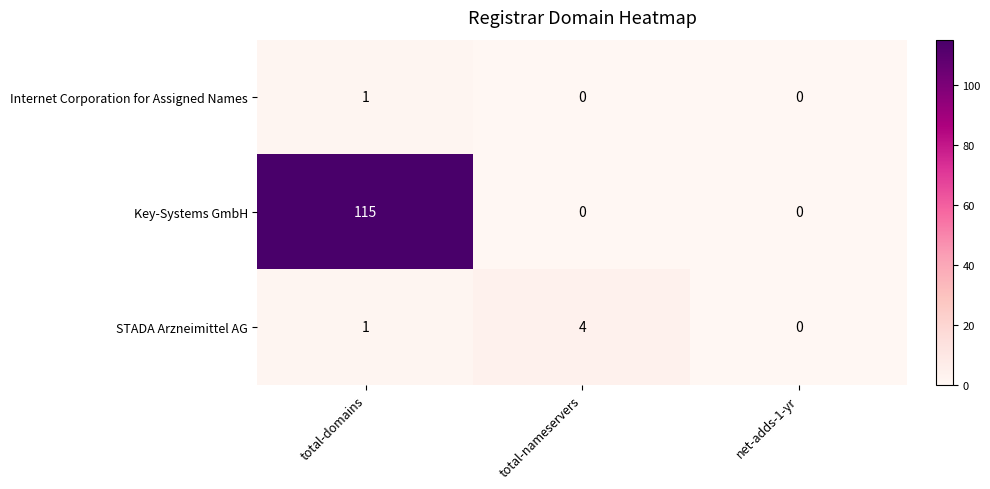

Count the number of data series in this chart.

3